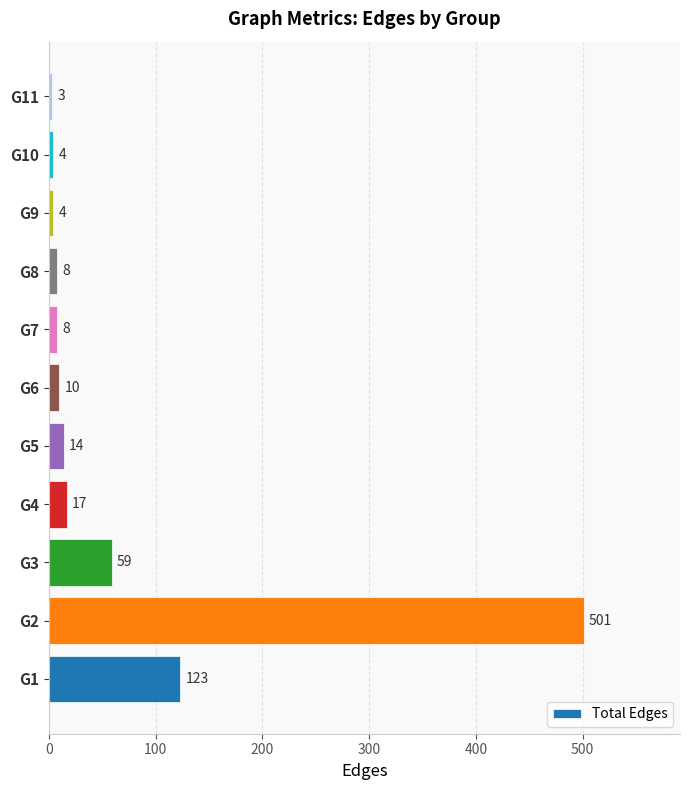

What is the difference between the maximum and minimum values?

498